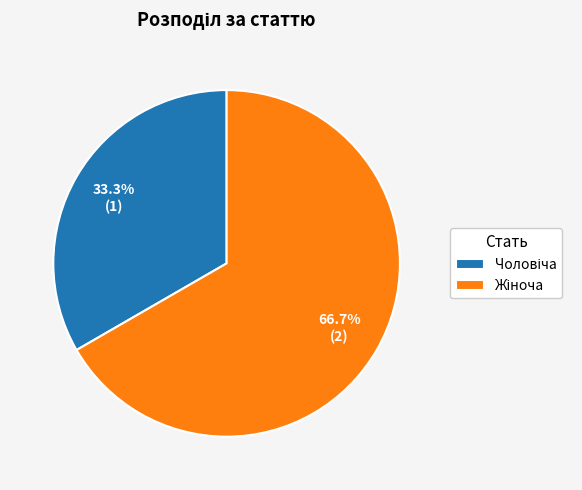

Is there any slice that represents more than half of the pie?

Yes